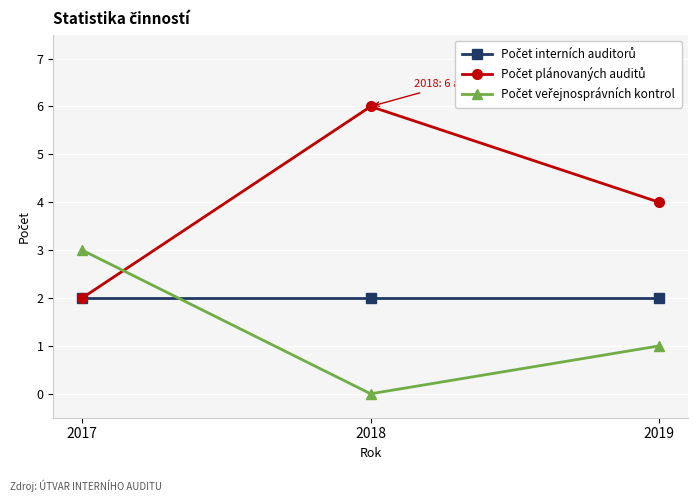

At which category does the chart reach its minimum across all series?

2018